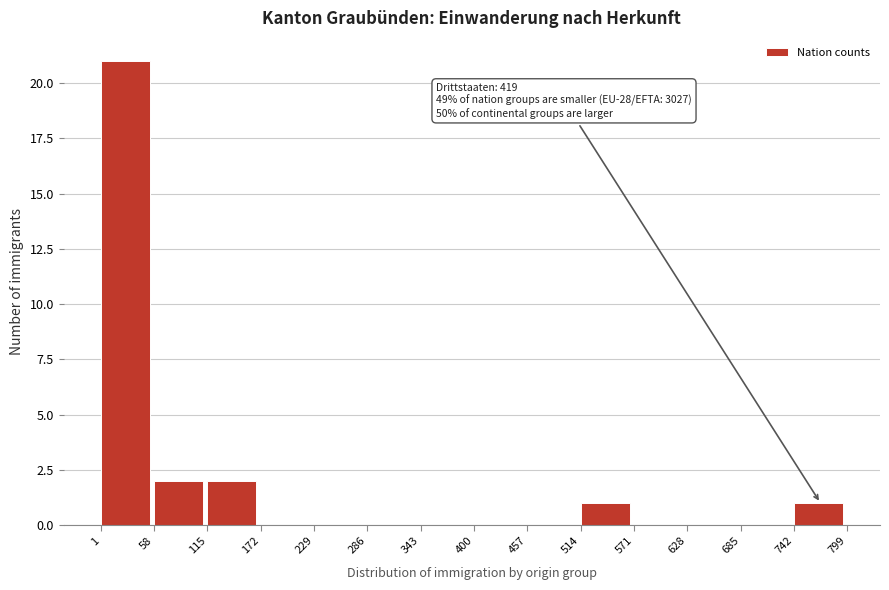

Over which range of the x-axis is the bar tallest?

1 to 58